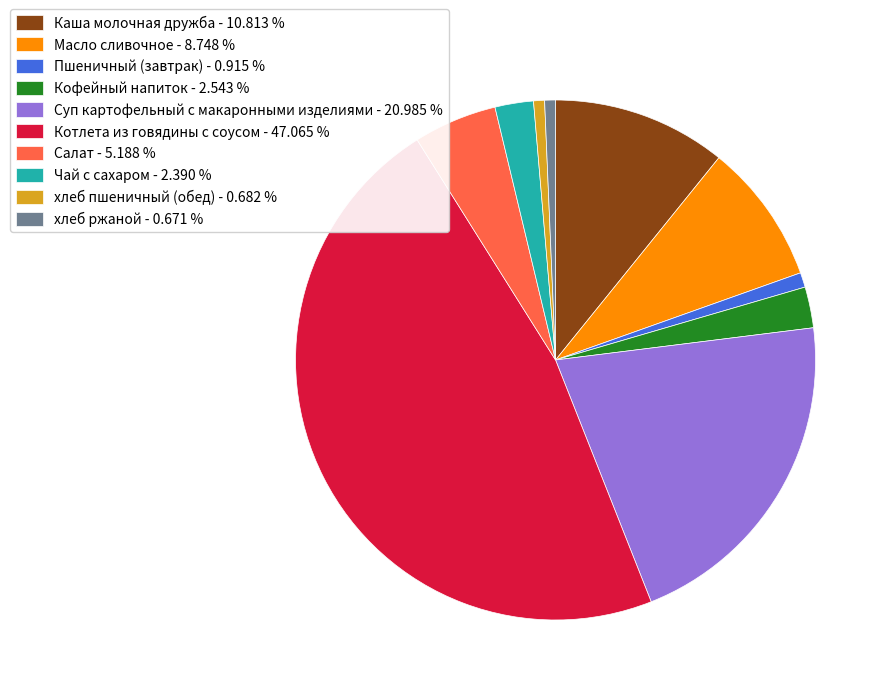

Do Масло сливочное - 8.748 % and Каша молочная дружба - 10.813 % together represent more than half of the pie?

No